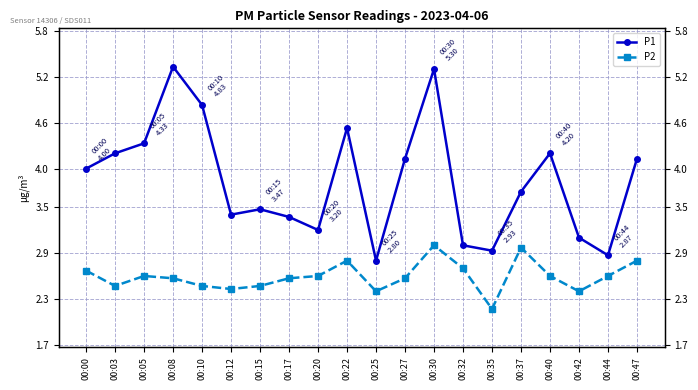

Reading left to right, list all the values displayed in this chart.

P1: 00:00=4.0	00:03=4.2	00:05=4.3	00:08=5.3	00:10=4.8	00:12=3.4	00:15=3.5	00:17=3.4	00:20=3.2	00:22=4.5	00:25=2.8	00:27=4.1	00:30=5.3	00:32=3.0	00:35=2.9	00:37=3.7	00:40=4.2	00:42=3.1	00:44=2.9	00:47=4.1
P2: 00:00=2.7	00:03=2.5	00:05=2.6	00:08=2.6	00:10=2.5	00:12=2.4	00:15=2.5	00:17=2.6	00:20=2.6	00:22=2.8	00:25=2.4	00:27=2.6	00:30=3.0	00:32=2.7	00:35=2.2	00:37=3.0	00:40=2.6	00:42=2.4	00:44=2.6	00:47=2.8